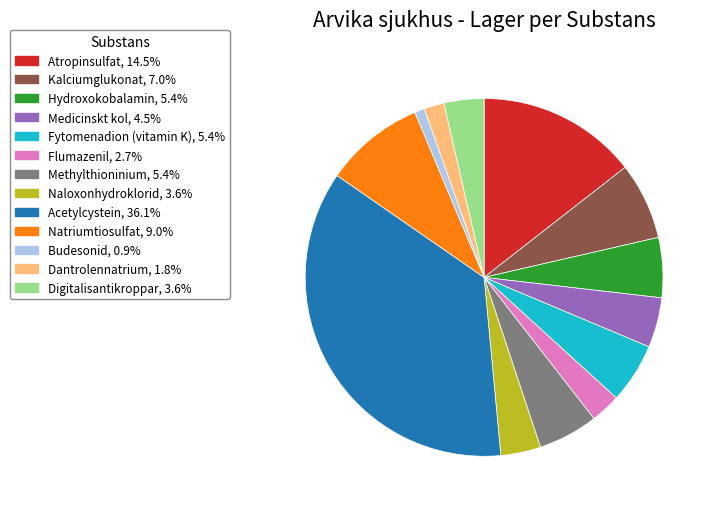

Is it true that Naloxonhydroklorid is 4% of the pie?

True